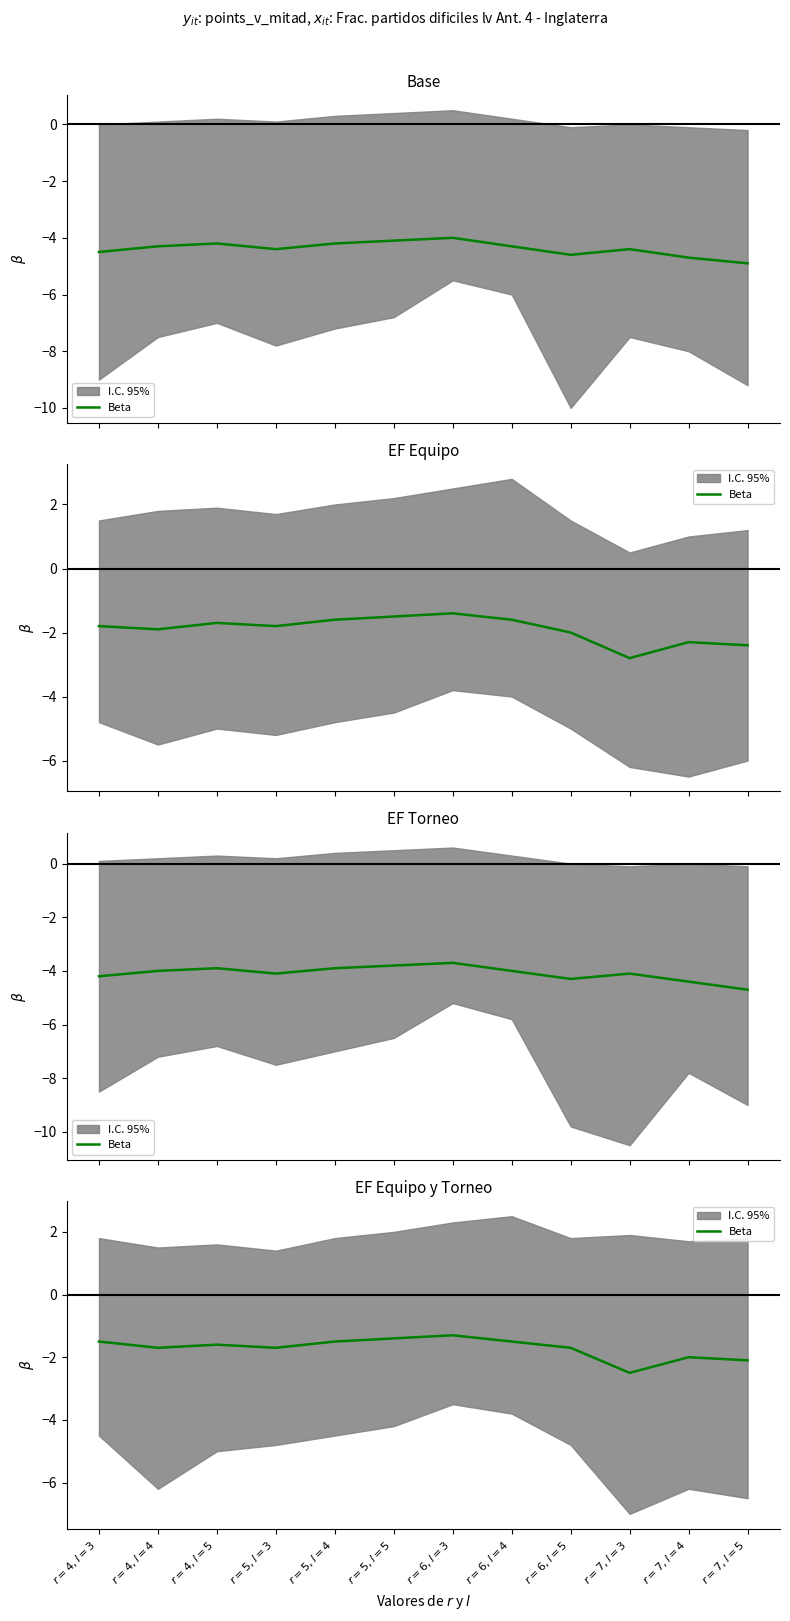

What is the difference between the maximum and minimum values?

1.2